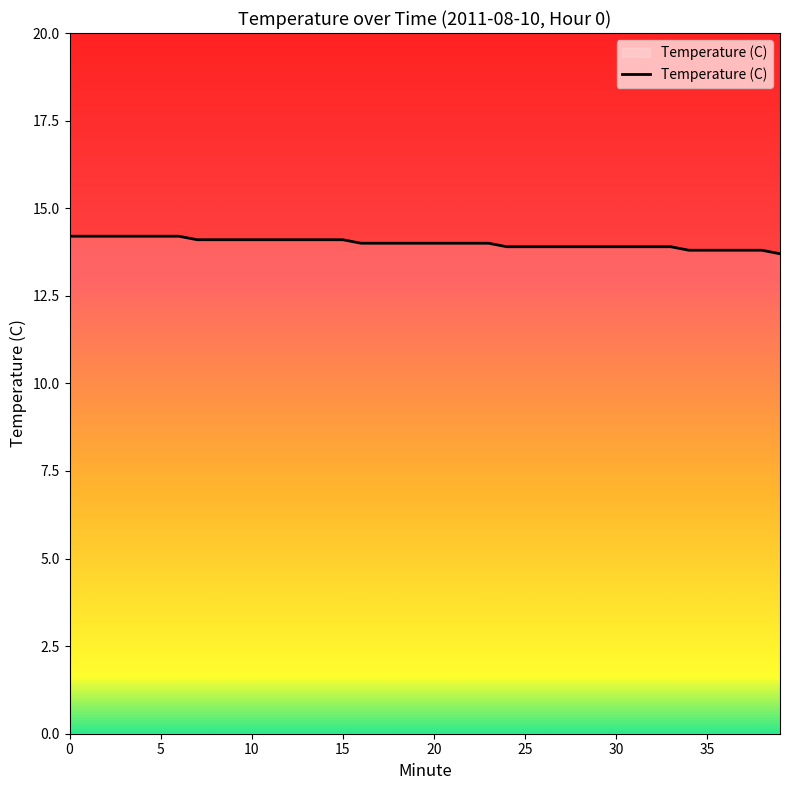

How many distinct data groups are displayed?

1